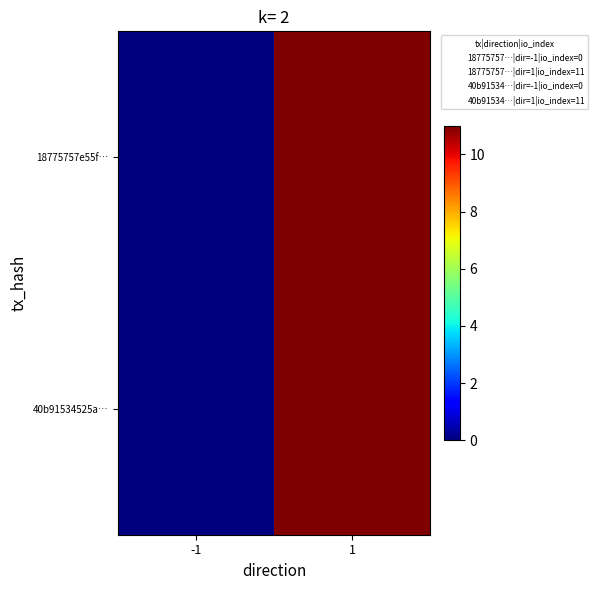

Reading left to right, what are all the values shown in this chart?

18775757e55f…: -1=0	1=11
40b91534525a…: -1=0	1=11